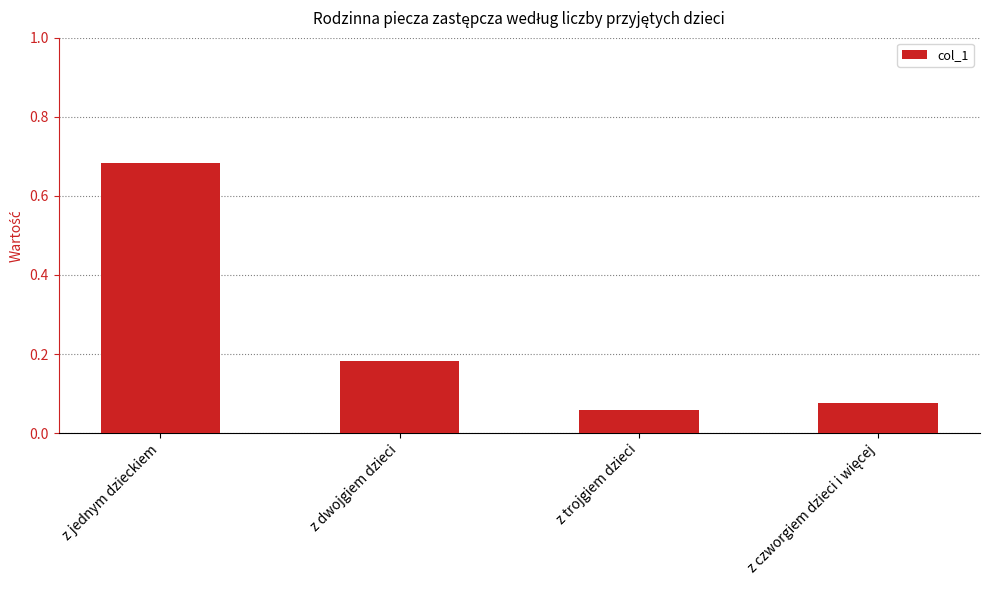

Between z dwojgiem dzieci and z trojgiem dzieci, which is larger?

z dwojgiem dzieci